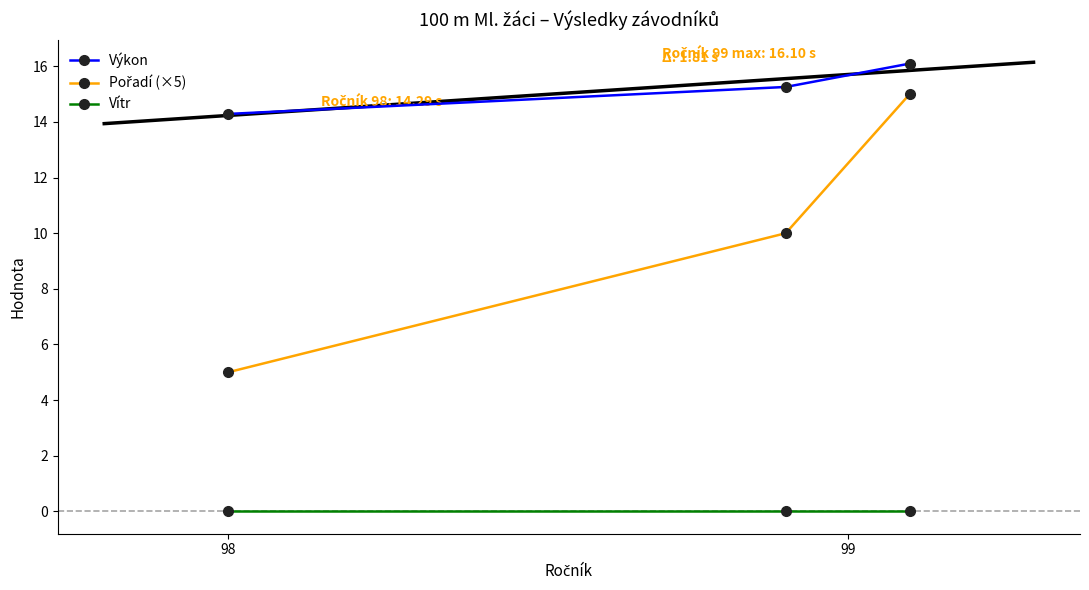

How many distinct data groups are displayed?

3